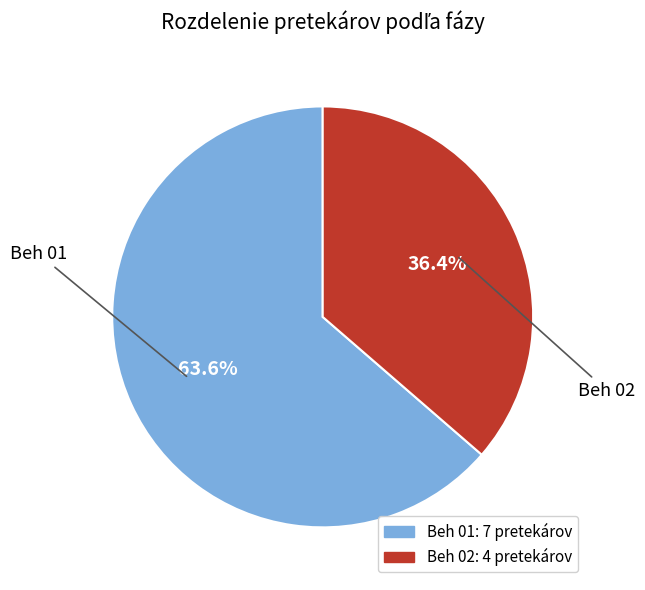

To the nearest percent, what is the difference between the Beh 02 and Beh 01 slice percentages?

27%